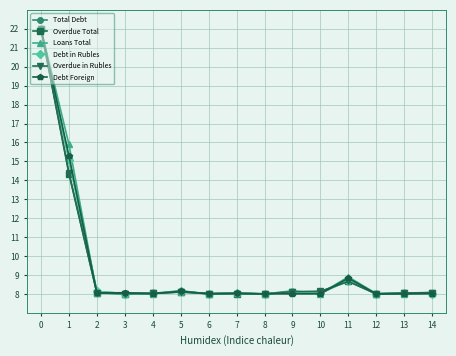

What is the average value of the Debt Foreign series?

9.5